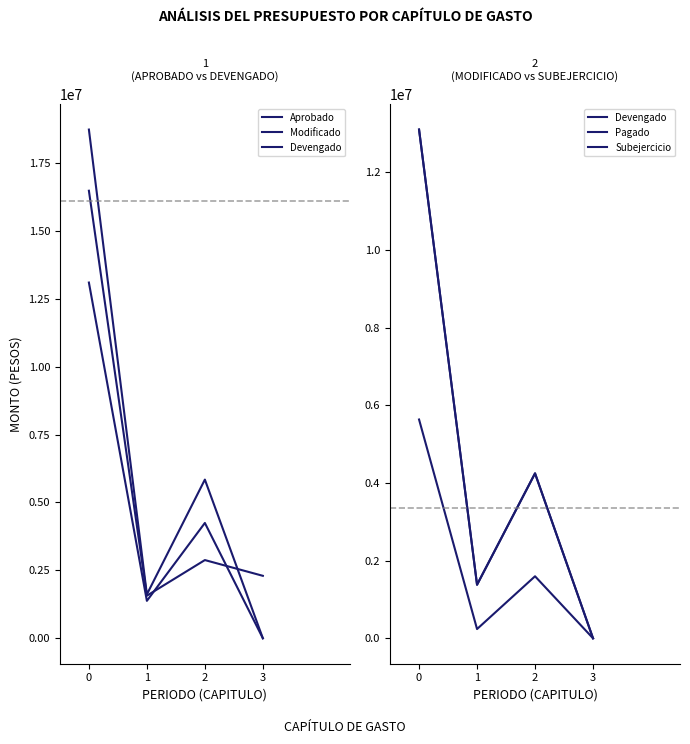

Reading left to right, extract all data points from this chart.

Aprobado: 0=16478586.0	1=1568546.0	2=2879898.0	3=2300000.0
Modificado: 0=18730795.0	1=1616336.8	2=5842750.7	3=0.0
Devengado: 0=13097889.7	1=1378415.4	2=4246253.4	3=0.0
Pagado: 0=13097889.7	1=1378415.4	2=4246253.4	3=0.0
Subejercicio: 0=5632905.3	1=237921.4	2=1596497.3	3=0.0